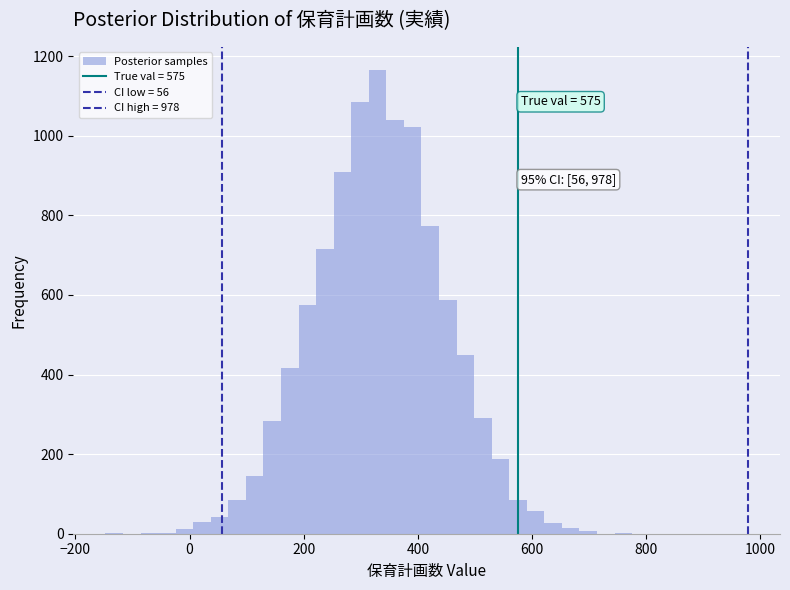

Around what value on the x-axis is the tallest bar? Give the approximate position of its centre, as read against the axis.

320